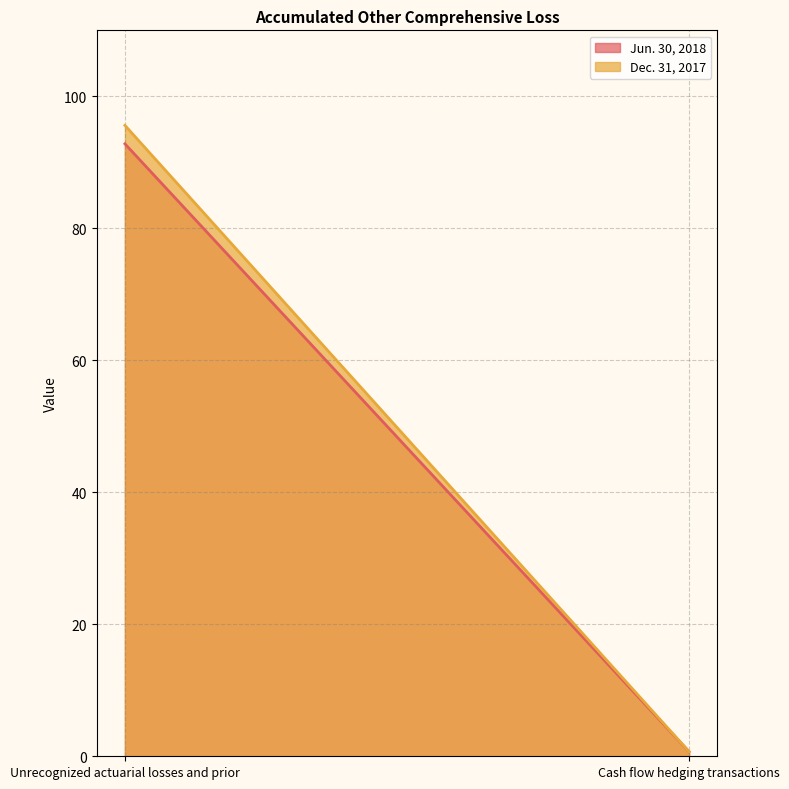

List the series in order of their peak value, highest first.

Dec. 31, 2017, Jun. 30, 2018